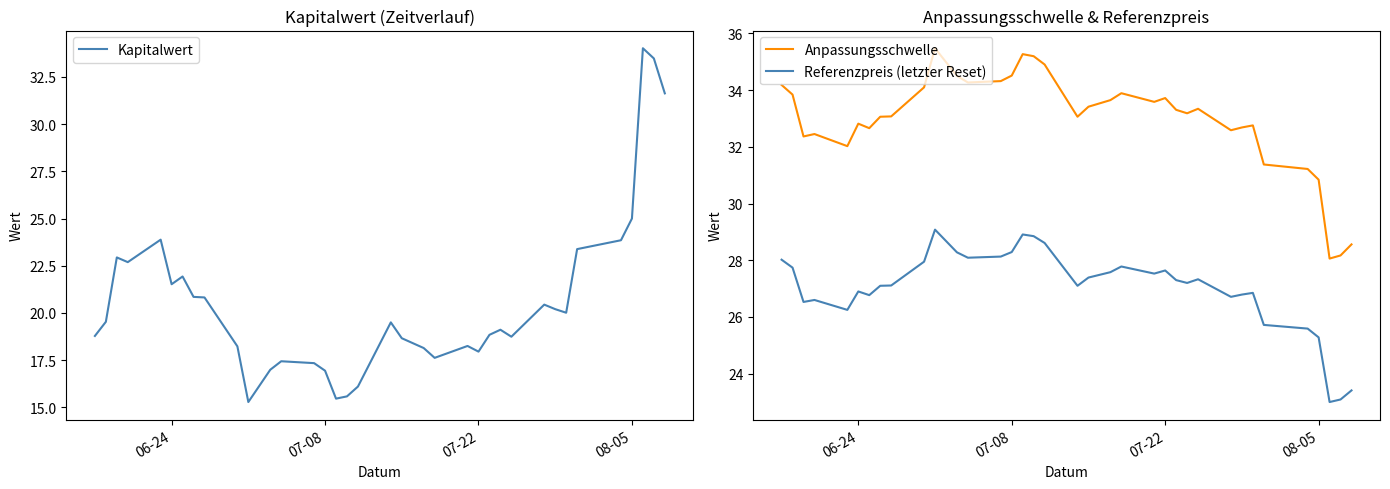

The value of Anpassungsschwelle at 20 is 57.2. True or false?

False